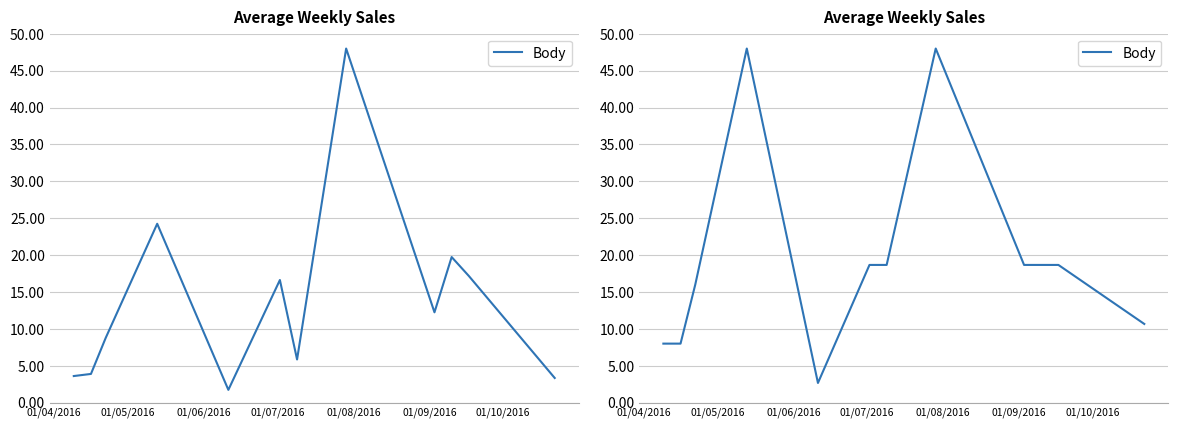

What is the maximum value shown in the chart?

48.0